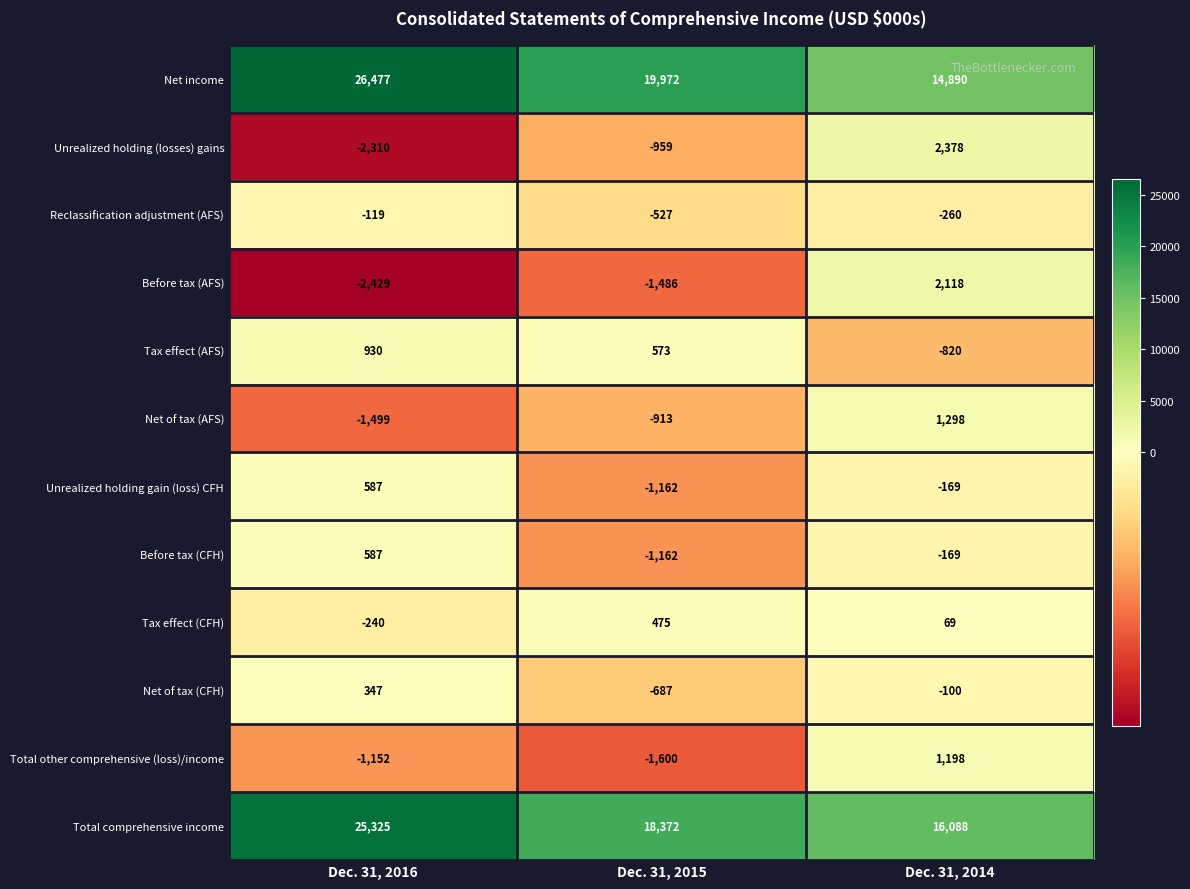

How many values in the Unrealized holding (losses) gains series exceed -959?

1